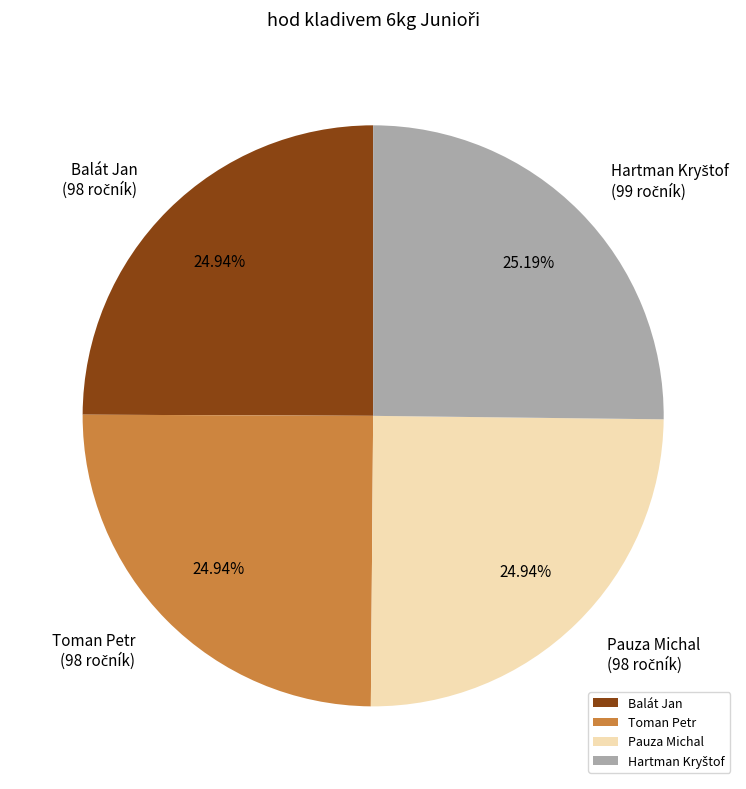

Is it true that Toman Petr is 30% of the pie?

False